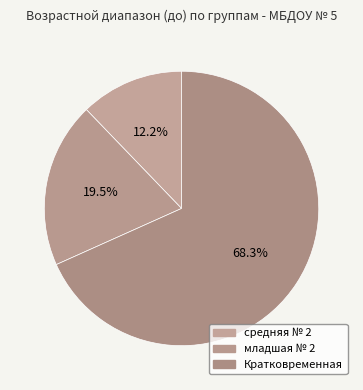

How many segments does this pie chart have?

3